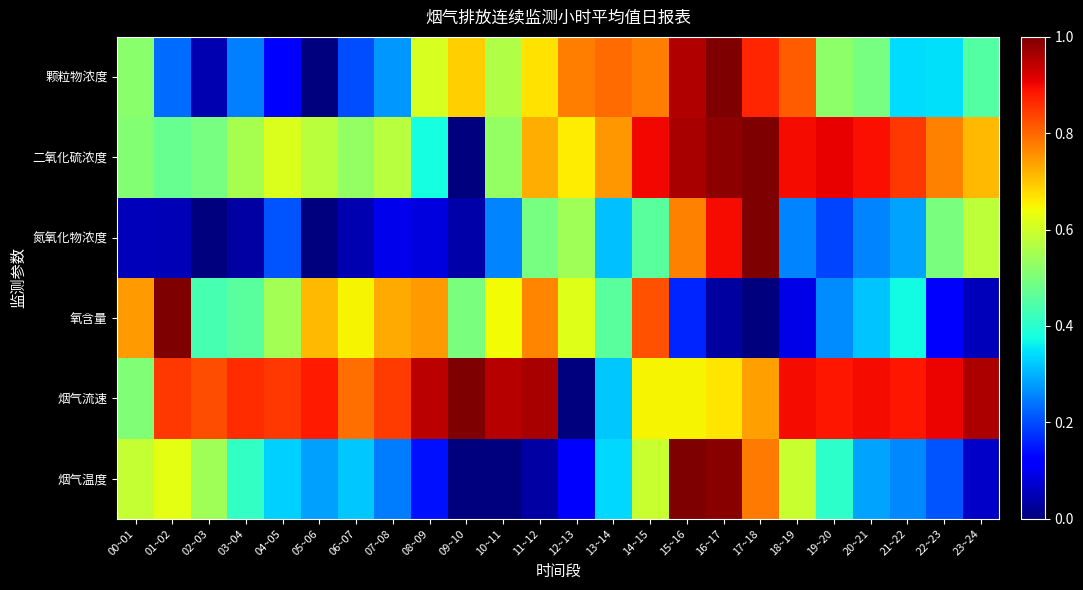

Count the number of categories in the chart.

24